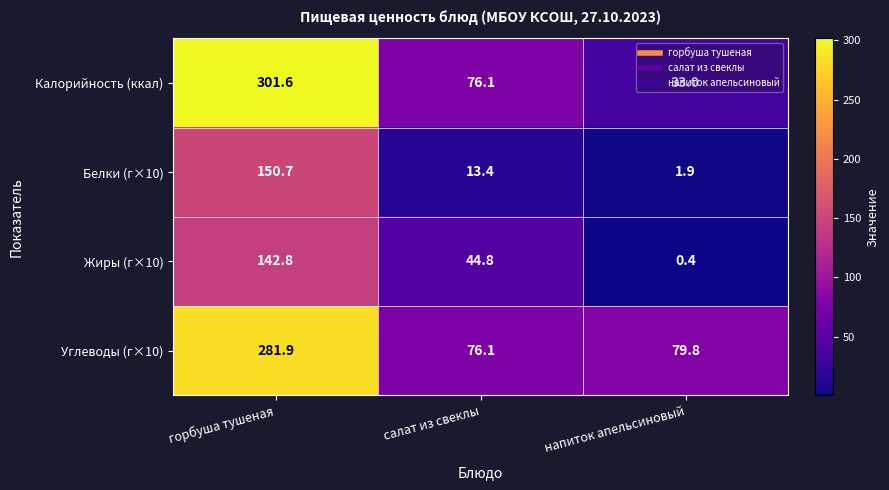

The Углеводы (г×10) series shows 79.8 at напиток апельсиновый. True or false?

True